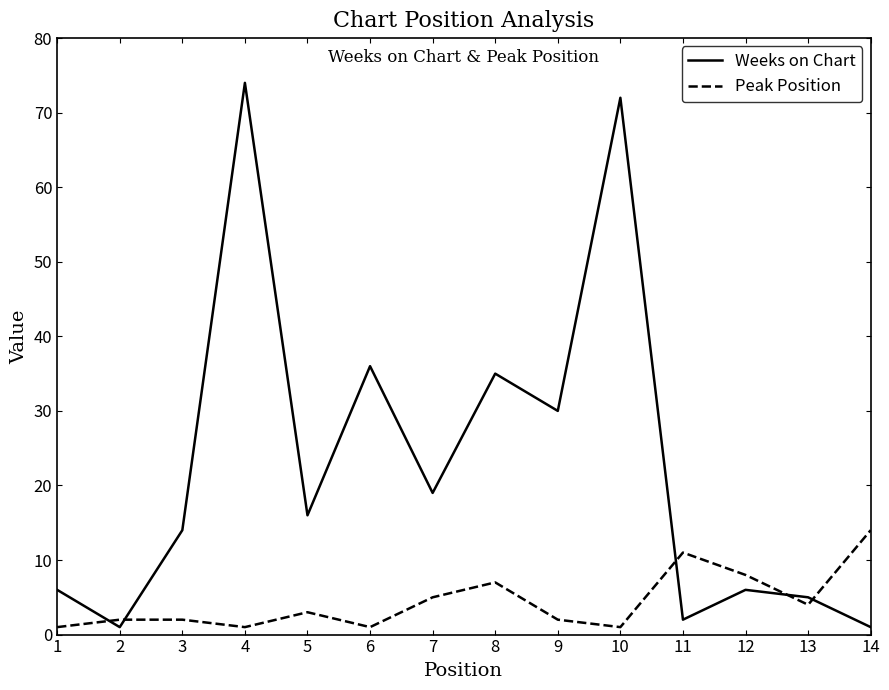

Rank the series by their average value, from highest to lowest.

Weeks on Chart, Peak Position